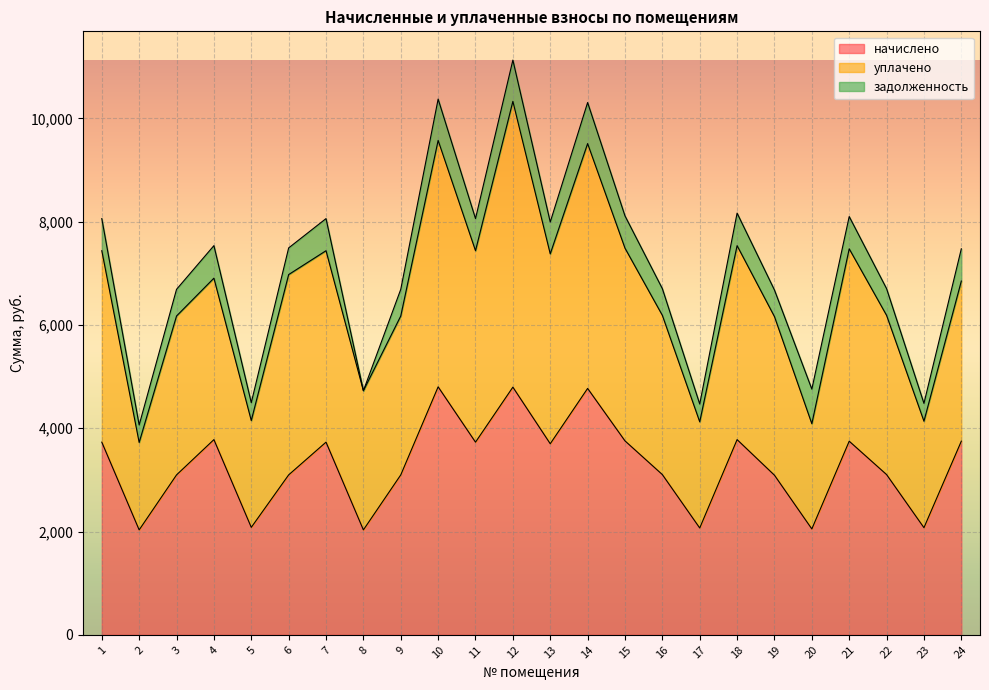

At which category is the sum across all series the highest?

12